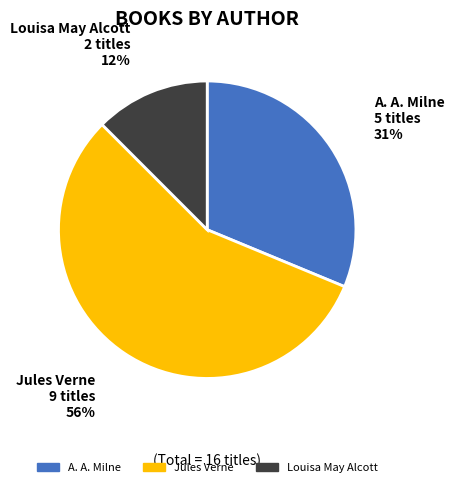

True or false: Jules Verne accounts for 56% of the total.

True